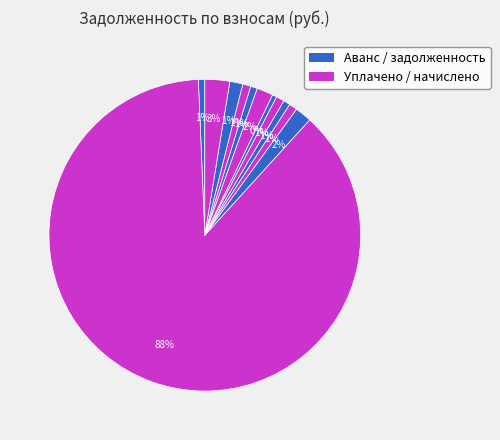

To the nearest percent, what is the difference between the largest and smallest slice percentages?

87%